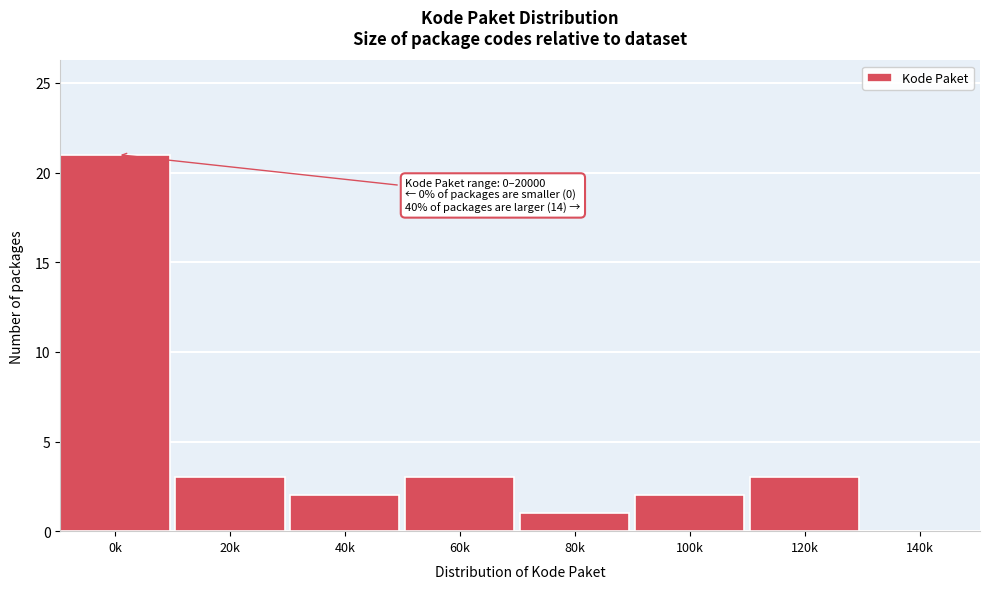

Reading left to right, what are all the values shown in this chart?

0k=21	20k=3	40k=2	60k=3	80k=1	100k=2	120k=3	140k=0